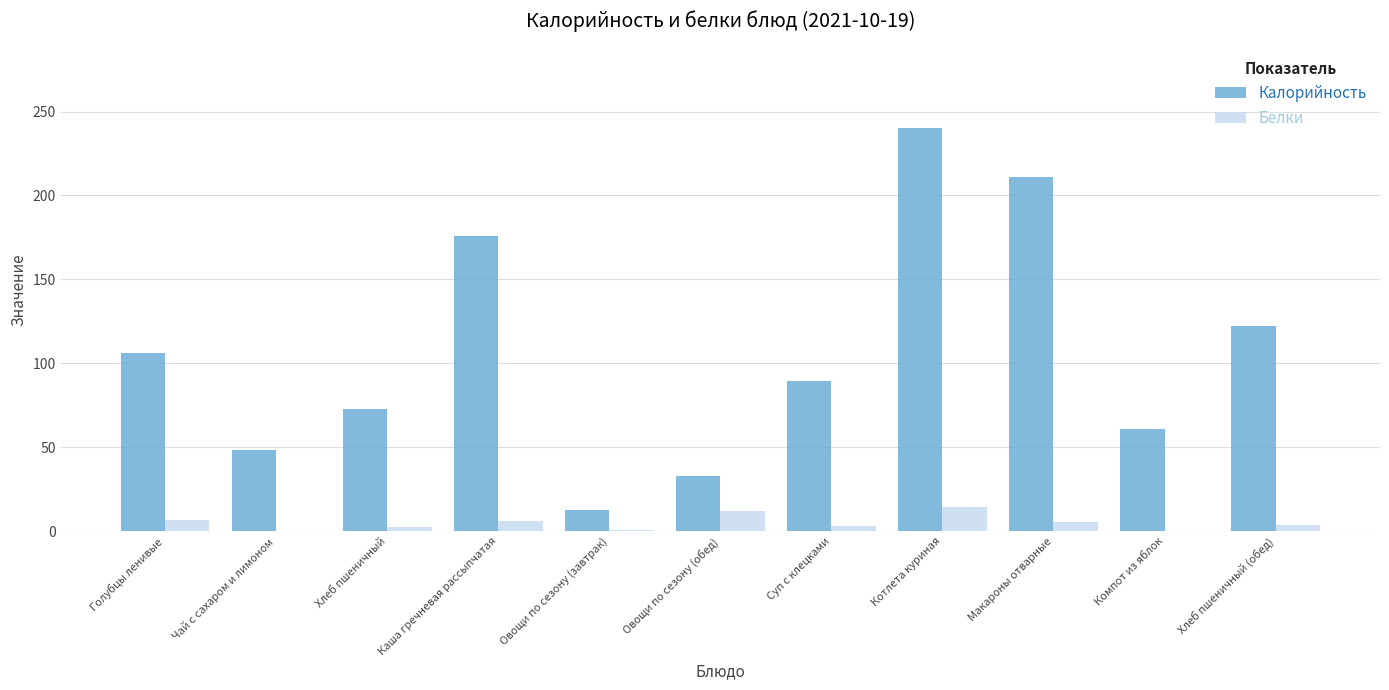

Is it true that Калорийность equals 72.6 at Хлеб пшеничный?

True